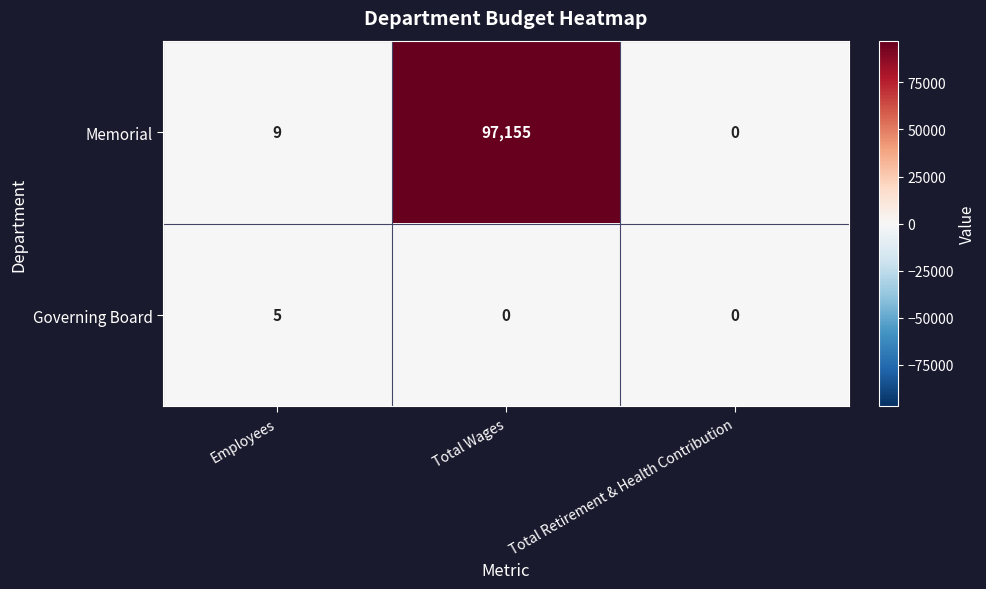

Which series has the largest total across all categories?

Memorial